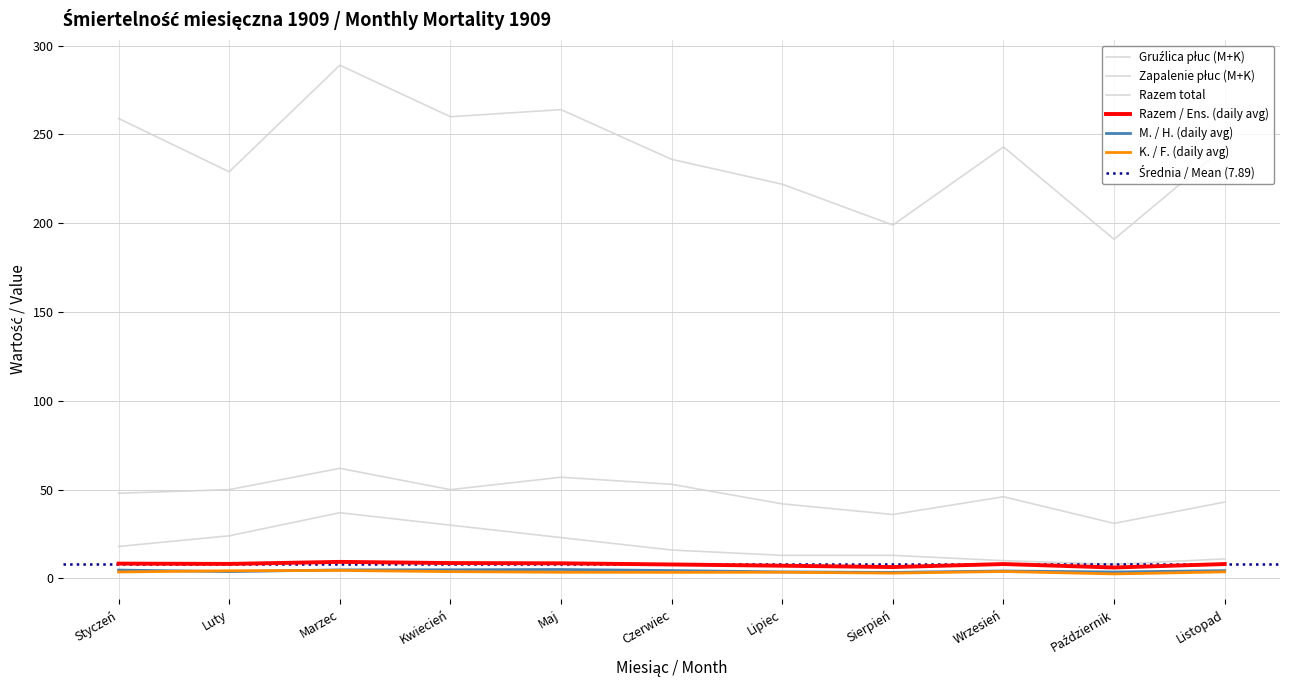

Rank the categories by Razem / Ens. (daily avg) value from highest to lowest.

Marzec, Kwiecień, Maj, Styczeń, Luty, Wrzesień, Listopad, Czerwiec, Lipiec, Sierpień, Październik